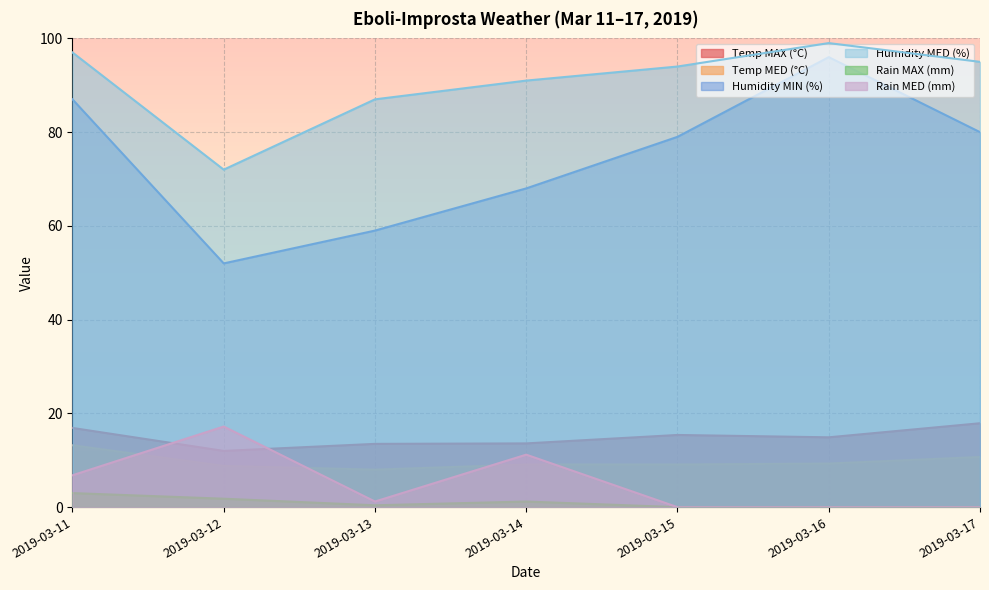

What is the value of the Humidity MED (%) point at the 2nd from the left?

72.0